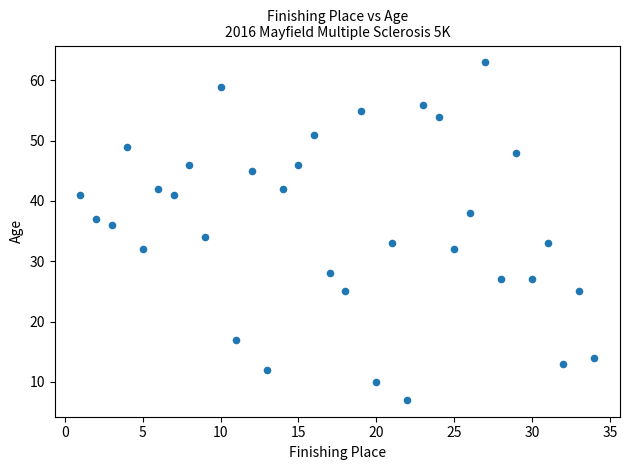

What is the range of Y values (max minus min)?

56